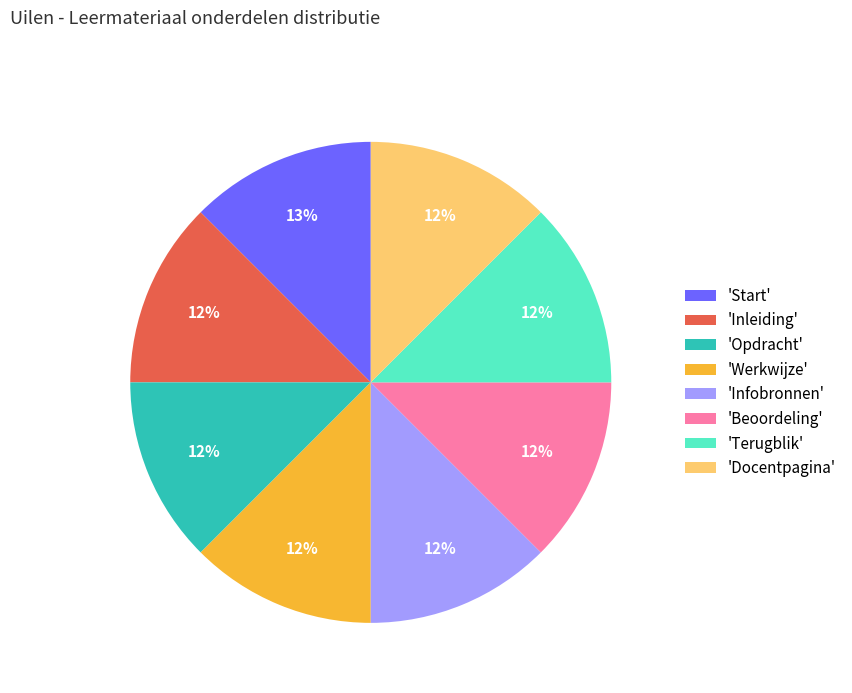

Do 'Docentpagina' and 'Terugblik' together represent more than half of the pie?

No